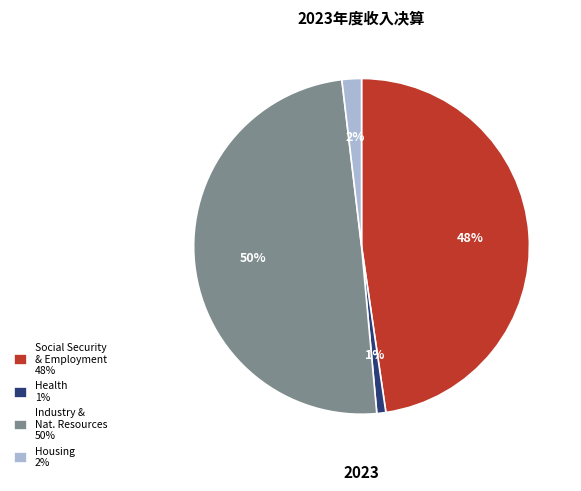

Does any single category account for the majority?

No